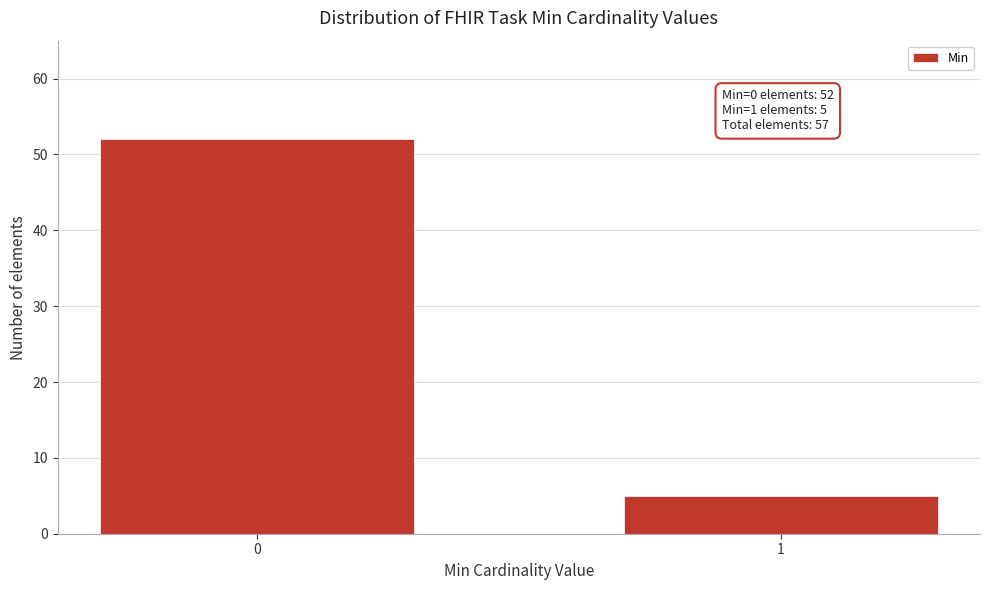

Reading left to right, list all the values displayed in this chart.

52	5